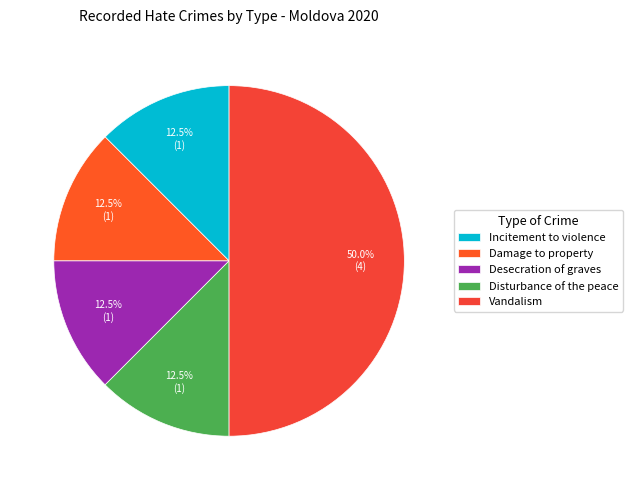

What percentage is NOT represented by Damage to property?

87.5%